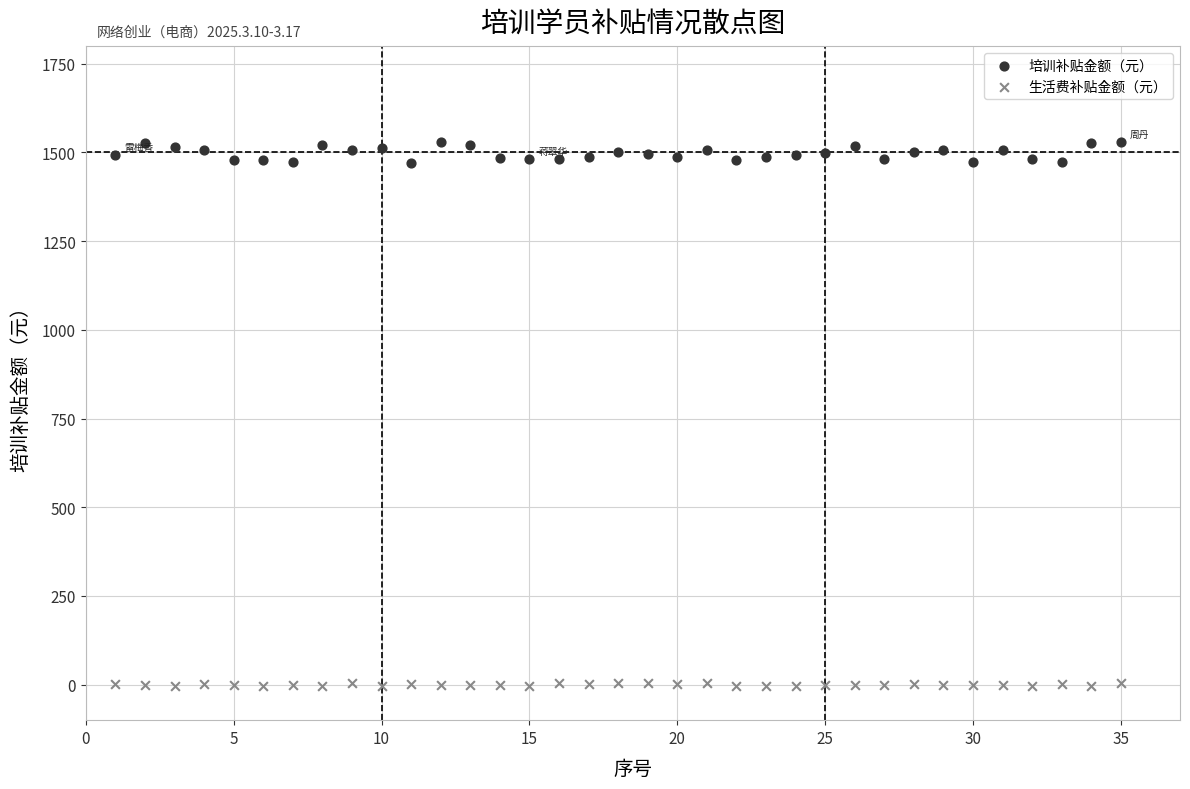

Which series reaches the maximum Y coordinate?

培训补贴金额（元）